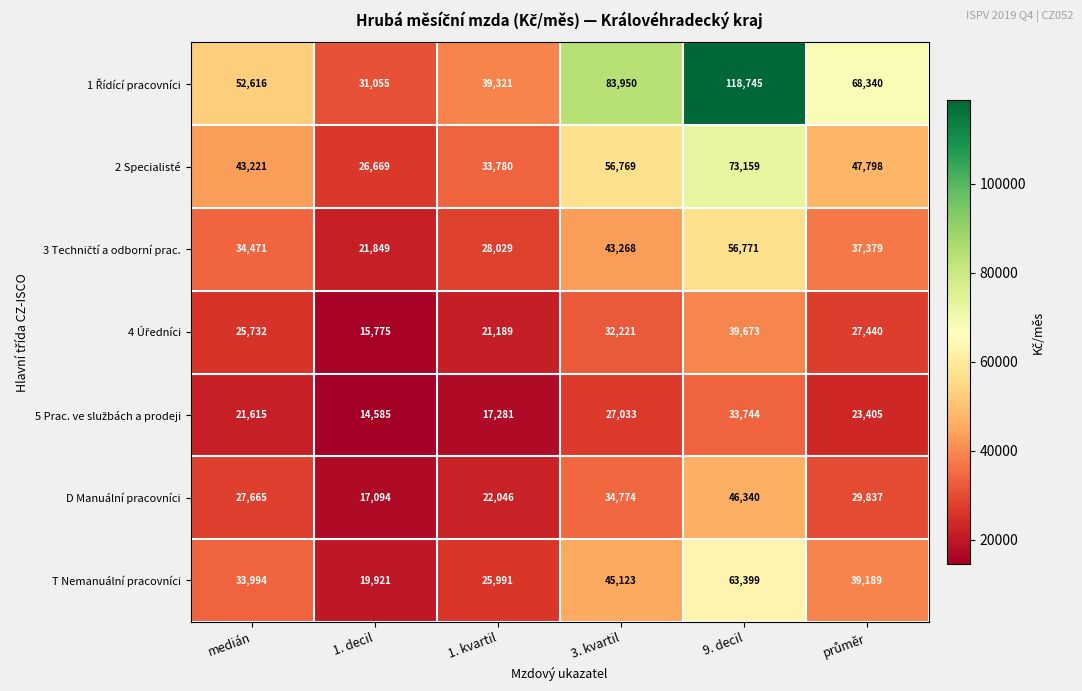

Count the number of data series in this chart.

7